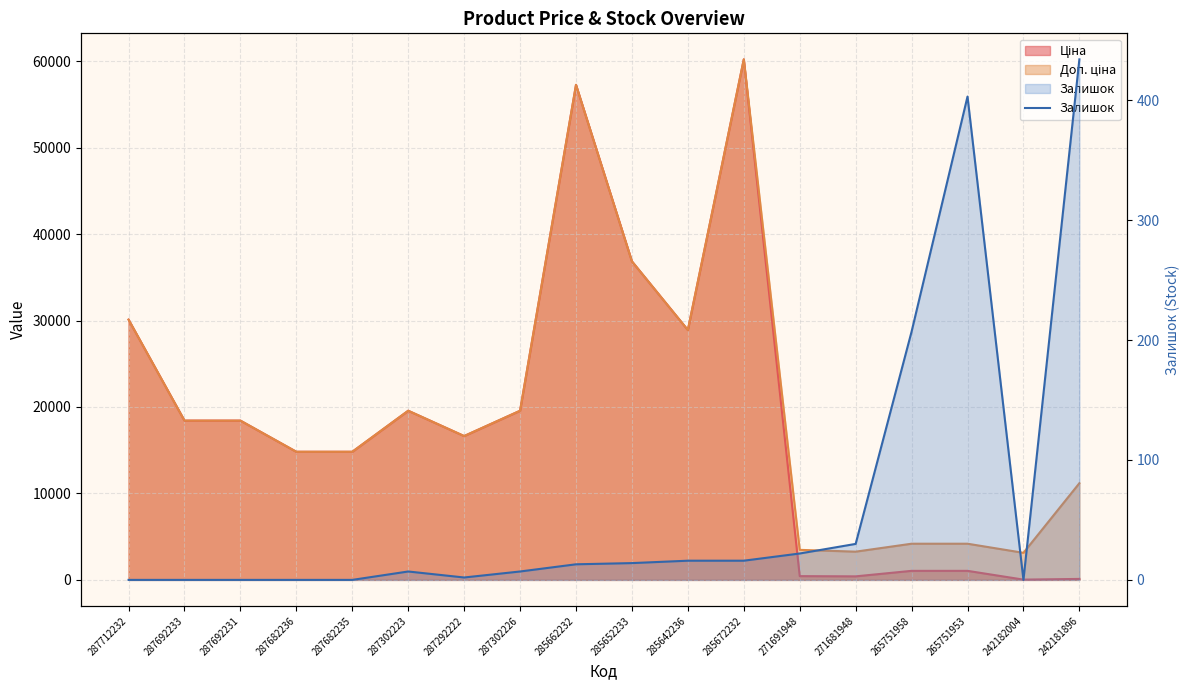

How many lines are shown in the chart?

1